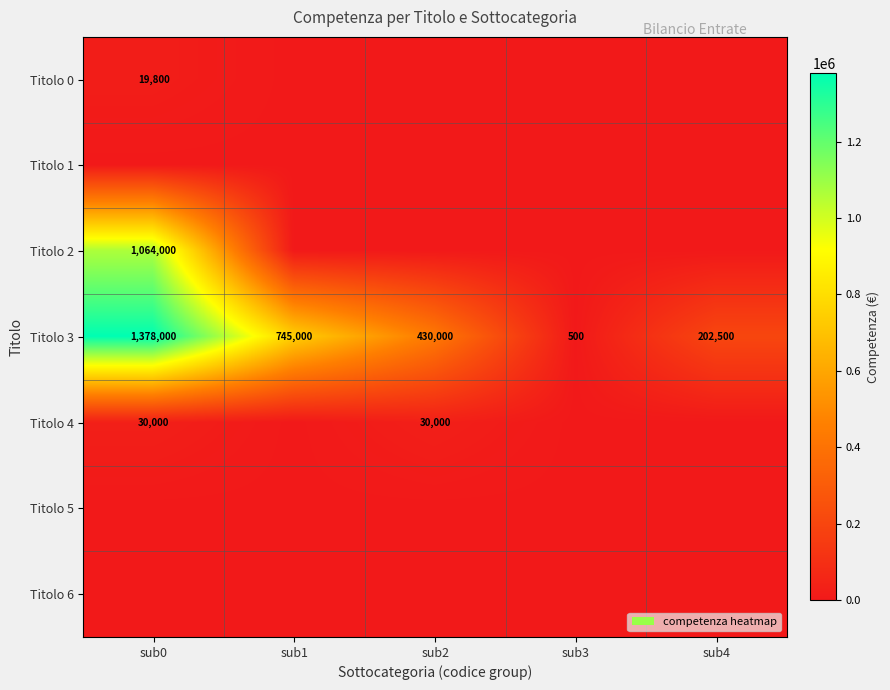

Which label corresponds to the smallest value in the chart?

sub1